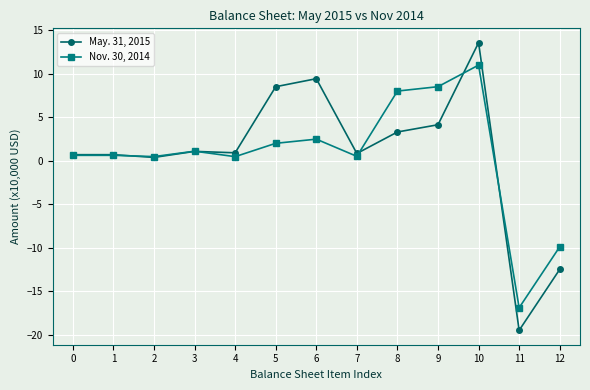

Is it true that May. 31, 2015 equals 13.6 at 10?

True